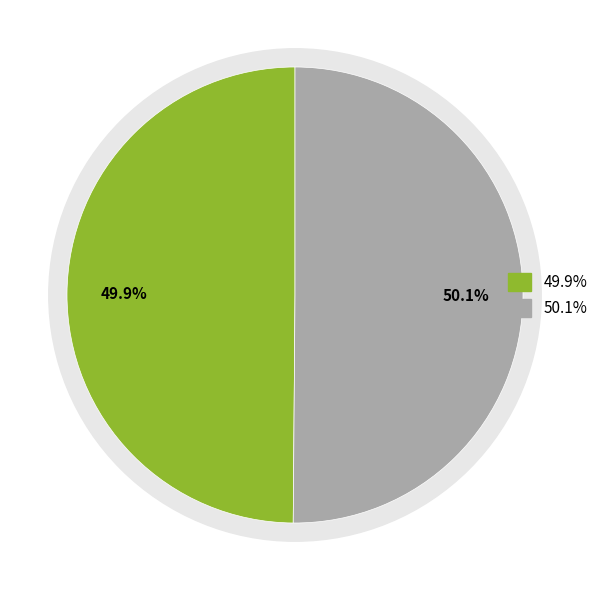

Count the number of slices in the pie.

2